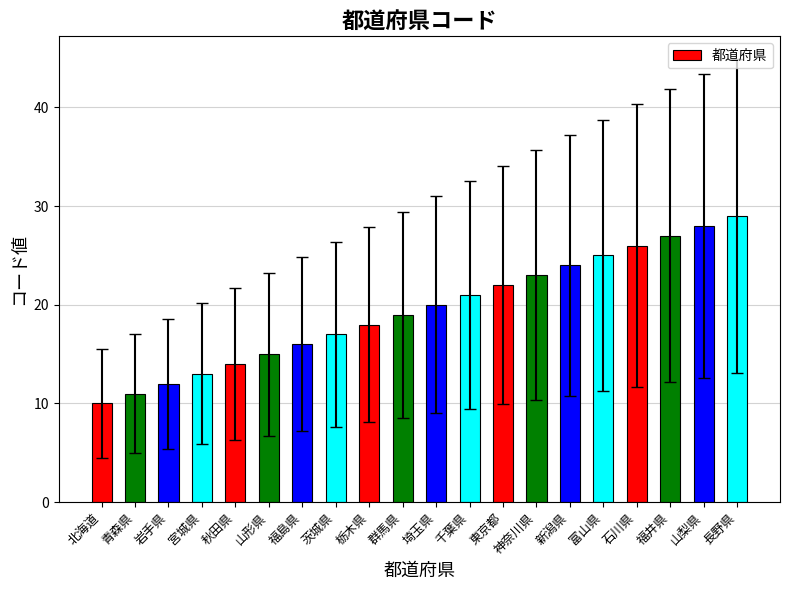

List the labels in order of value, largest first.

長野県, 山梨県, 福井県, 石川県, 富山県, 新潟県, 神奈川県, 東京都, 千葉県, 埼玉県, 群馬県, 栃木県, 茨城県, 福島県, 山形県, 秋田県, 宮城県, 岩手県, 青森県, 北海道